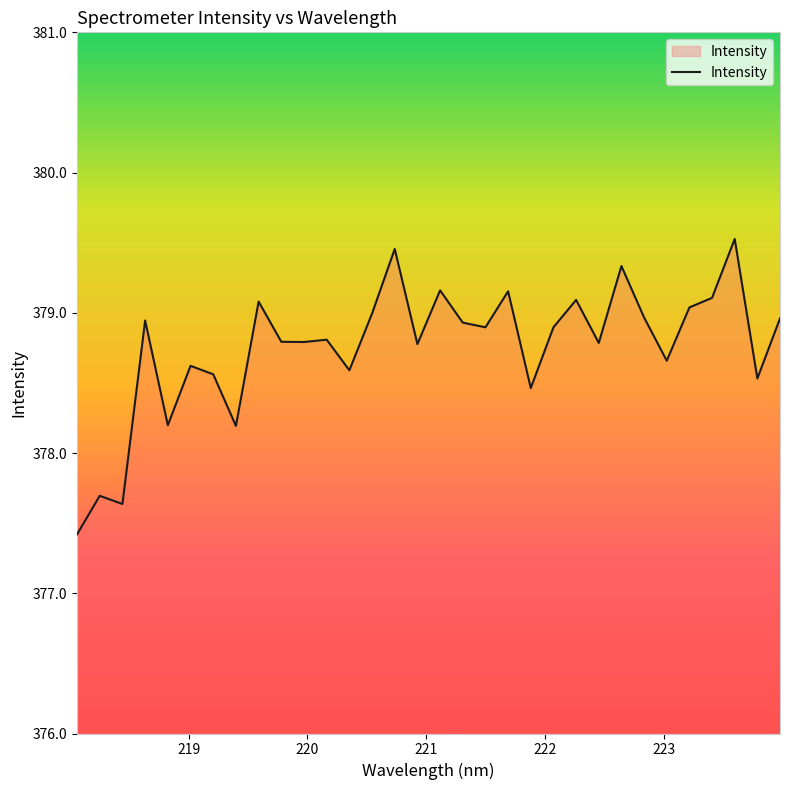

What is the minimum value shown in the chart?

377.4